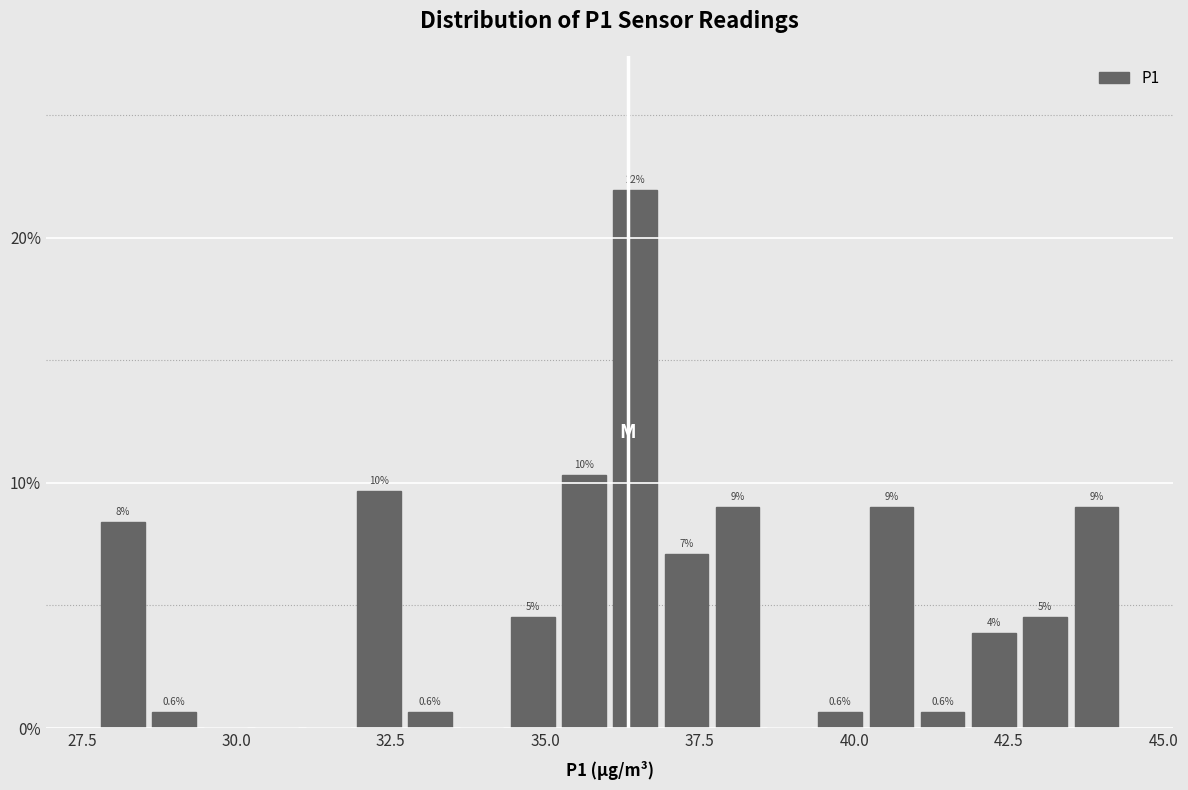

Around what value on the x-axis is the tallest bar? Give the approximate position of its centre, as read against the axis.

36.5